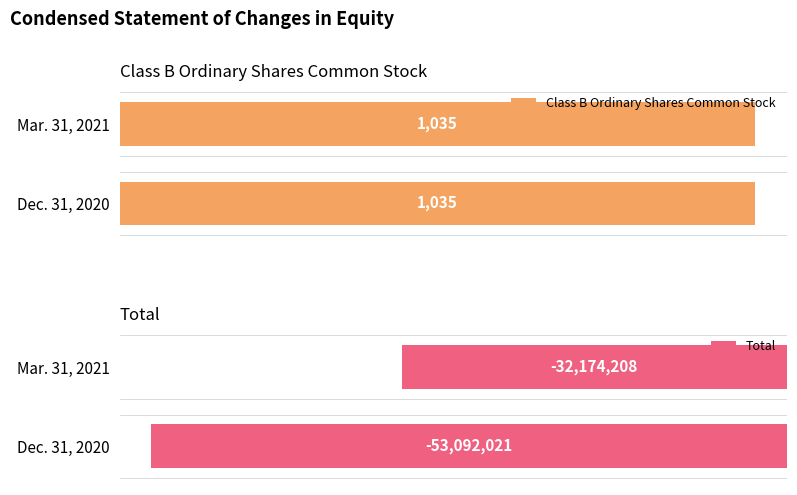

Rank the series at 0 from highest to lowest value.

Class B Ordinary Shares Common Stock, Total